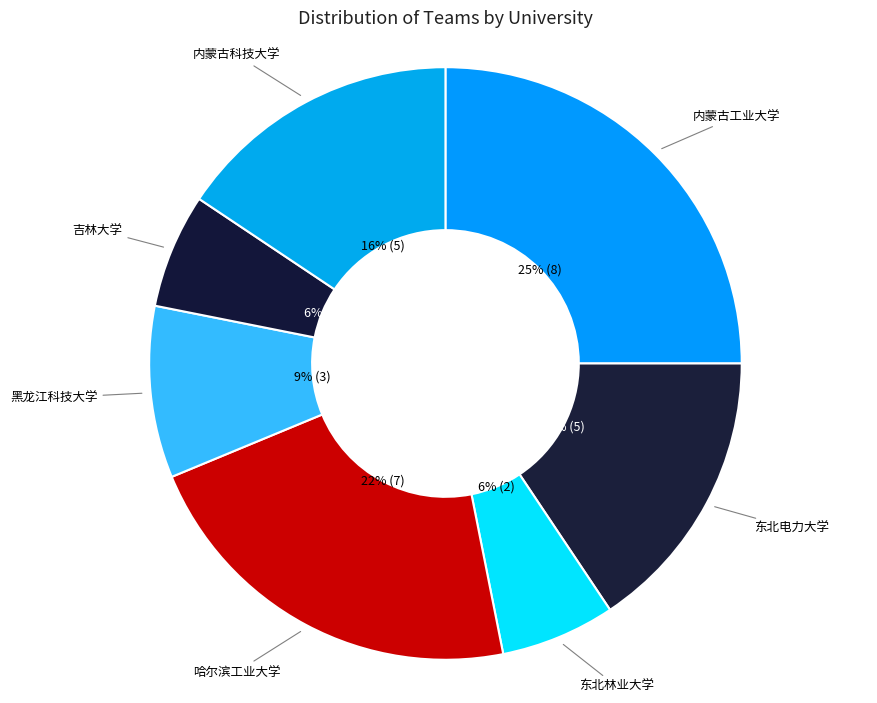

To the nearest percent, what percentage of the pie is 内蒙古工业大学?

25%